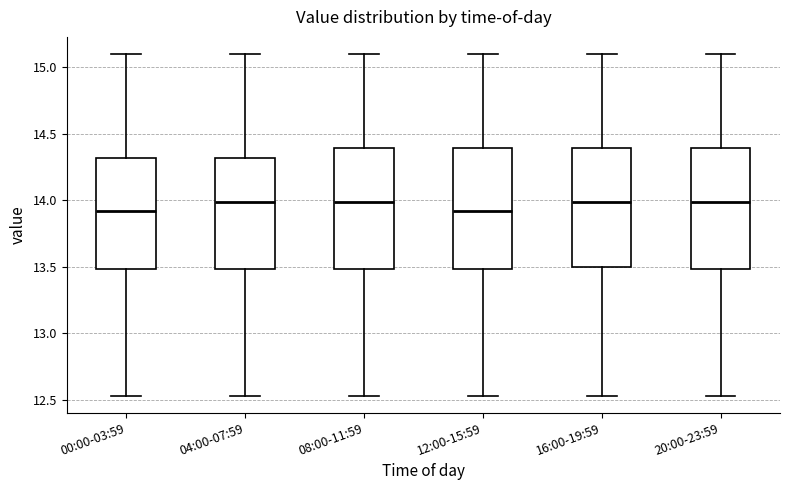

Reading left to right, read every box against the y-axis: the position of its median line, the range the box covers, and the ends of its whiskers. The values are not printed on the chart, so give them approximately, as read against the axis.

00:00-03:59: median 13.90, box 13.50 to 14.30, whiskers 12.55 to 15.10
04:00-07:59: median 14.00, box 13.50 to 14.30, whiskers 12.55 to 15.10
08:00-11:59: median 14.00, box 13.50 to 14.40, whiskers 12.55 to 15.10
12:00-15:59: median 13.90, box 13.50 to 14.40, whiskers 12.55 to 15.10
16:00-19:59: median 14.00, box 13.50 to 14.40, whiskers 12.55 to 15.10
20:00-23:59: median 14.00, box 13.50 to 14.40, whiskers 12.55 to 15.10